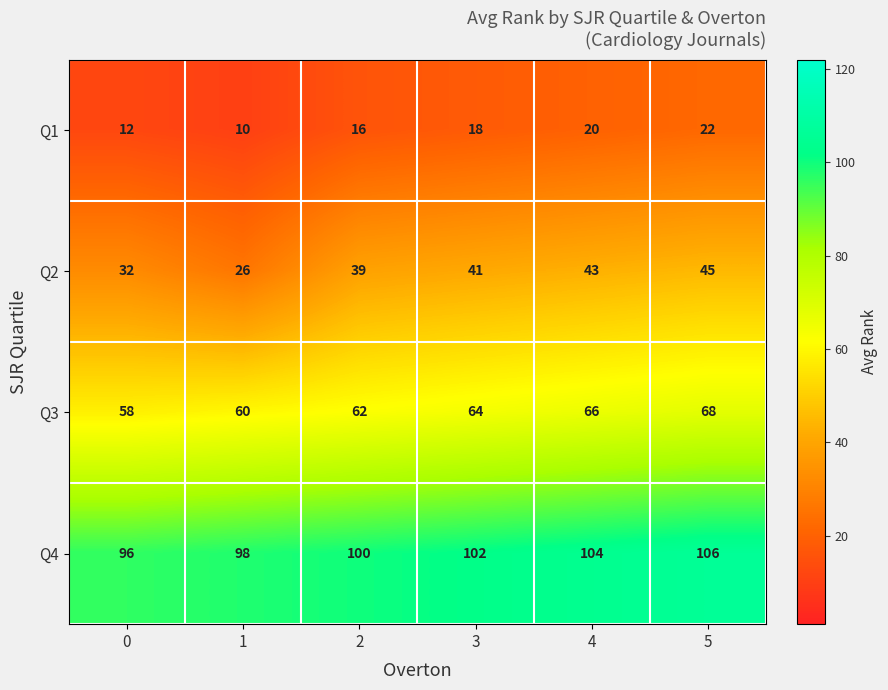

Count the number of data series in this chart.

4